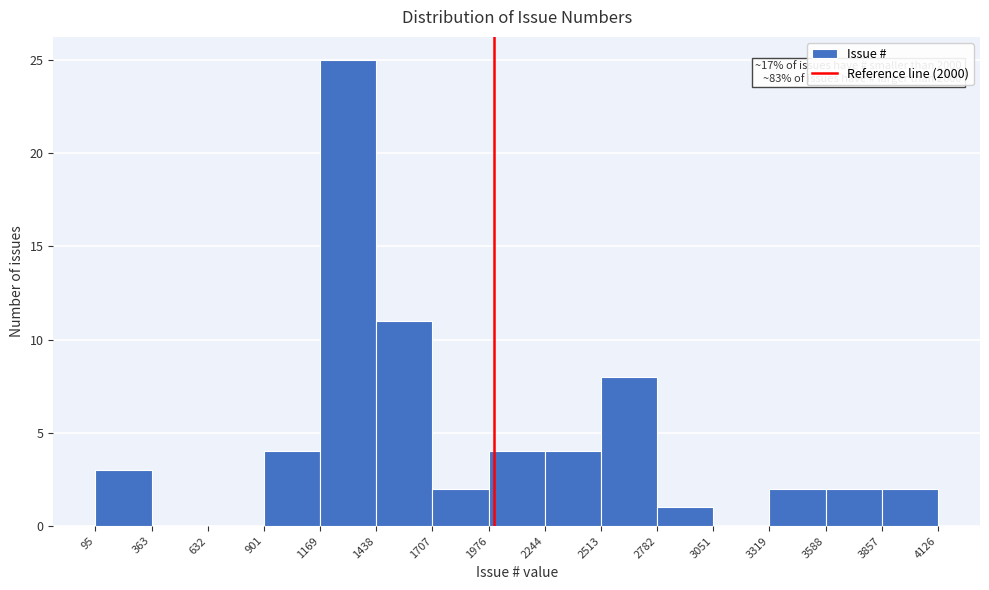

Over which range of the x-axis is the bar tallest?

1169 to 1438